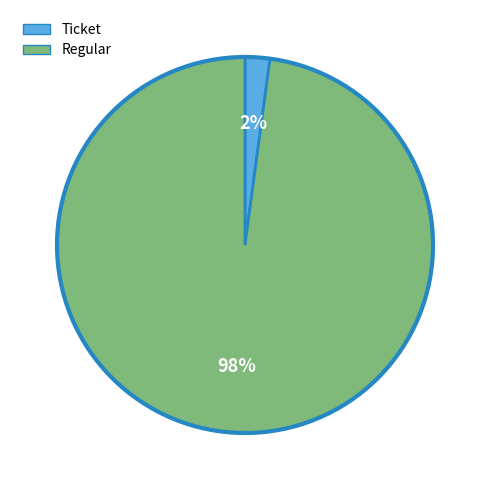

To the nearest percent, what is the average slice percentage?

50%